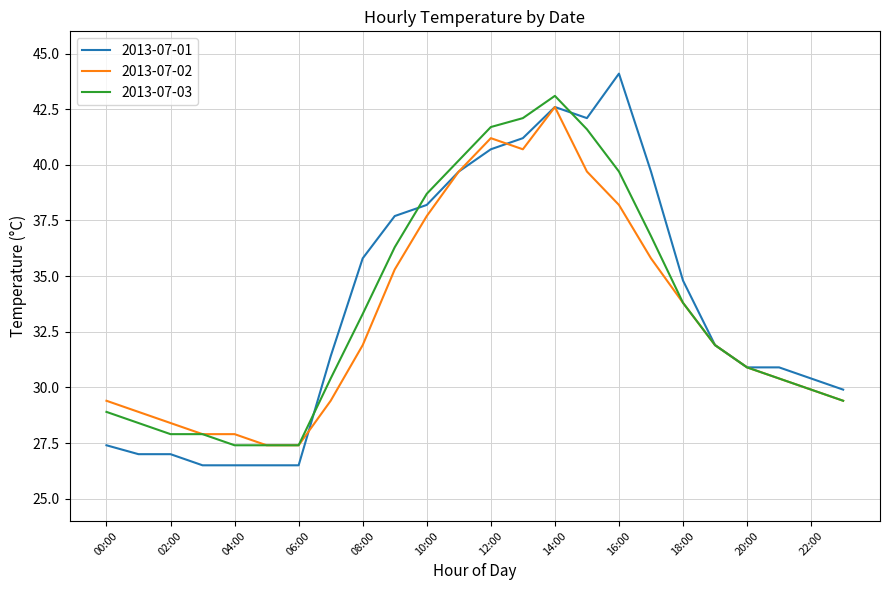

Which series has the widest spread of values?

2013-07-01